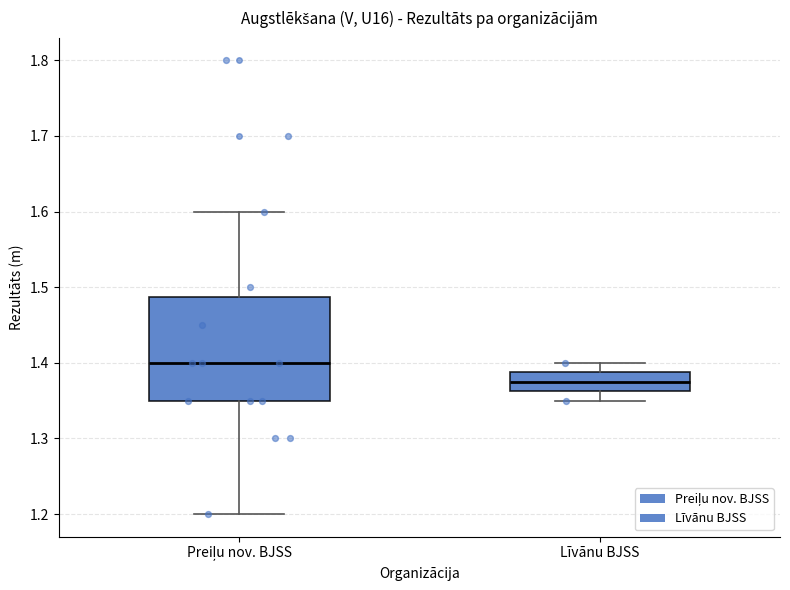

Reading left to right, read every box against the y-axis: the position of its median line, the range the box covers, and the ends of its whiskers. The values are not printed on the chart, so give them approximately, as read against the axis.

Preiļu nov. BJSS: median 1.40, box 1.35 to 1.49, whiskers 1.20 to 1.60
Līvānu BJSS: median 1.38, box 1.36 to 1.39, whiskers 1.35 to 1.40